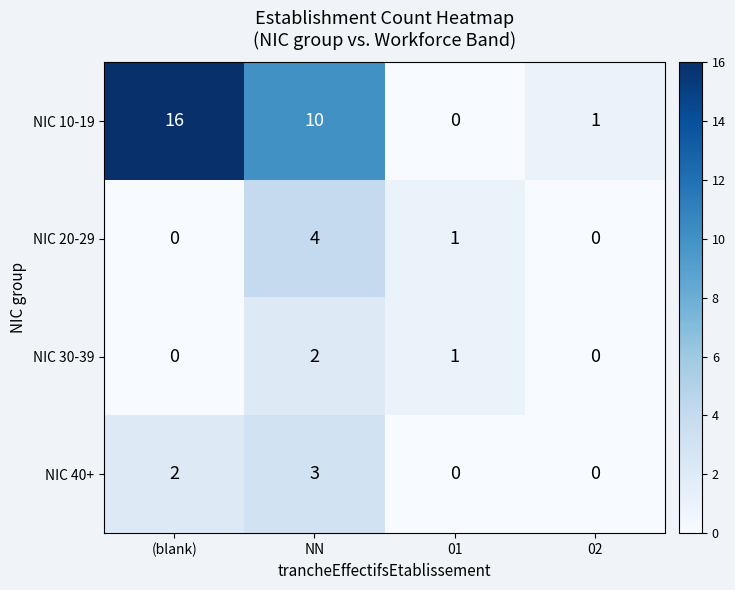

Where does the NIC 10-19 series first go above 10?

(blank)